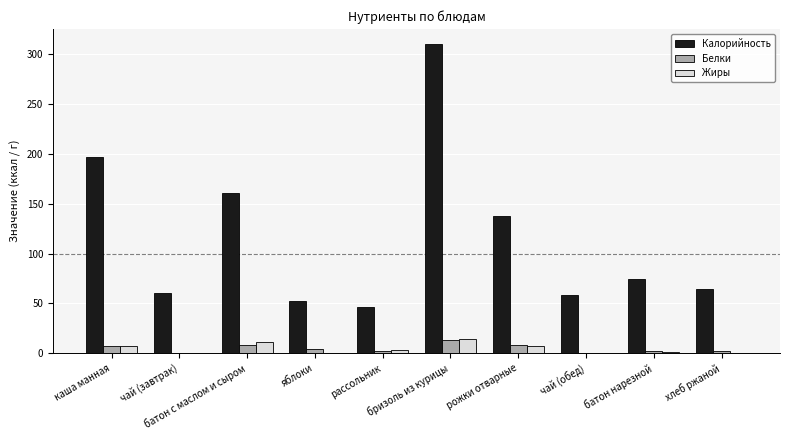

Are the bars grouped side by side (vs. stacked)?

Yes